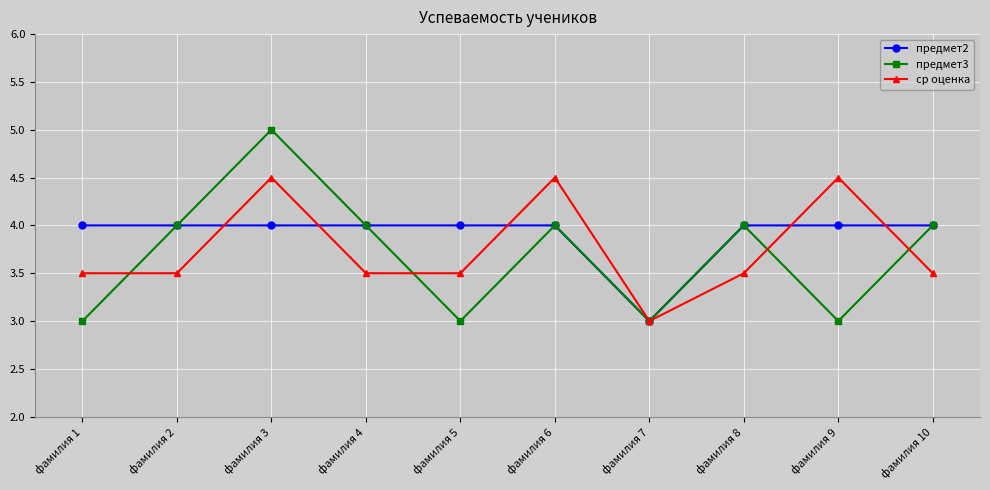

Reading right to left, list all the values displayed in this chart.

предмет2: 4.0	4.0	4.0	3.0	4.0	4.0	4.0	4.0	4.0	4.0
предмет3: 4.0	3.0	4.0	3.0	4.0	3.0	4.0	5.0	4.0	3.0
ср оценка: 3.5	4.5	3.5	3.0	4.5	3.5	3.5	4.5	3.5	3.5